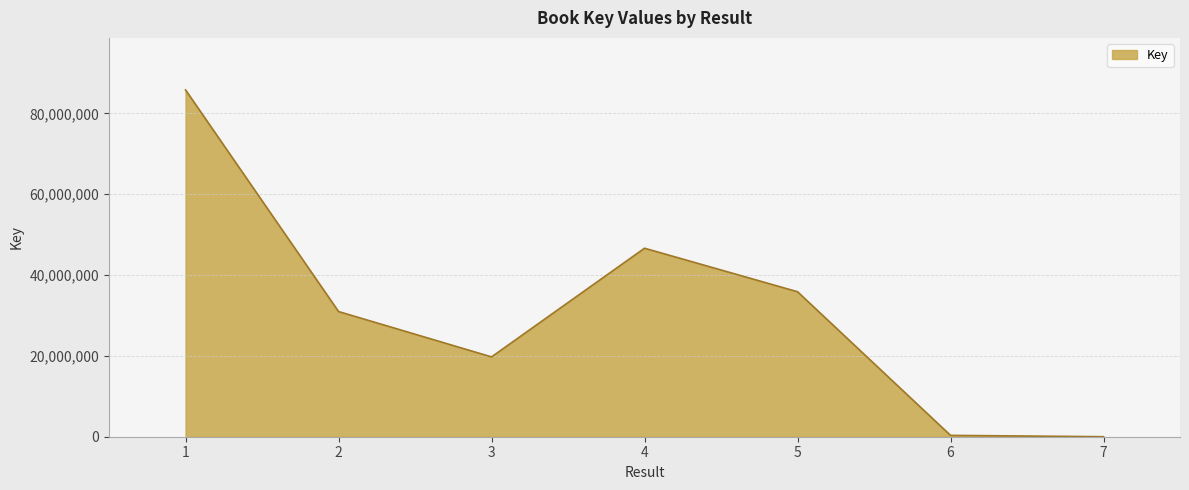

Is it true that the value at 3 is 35266680?

False